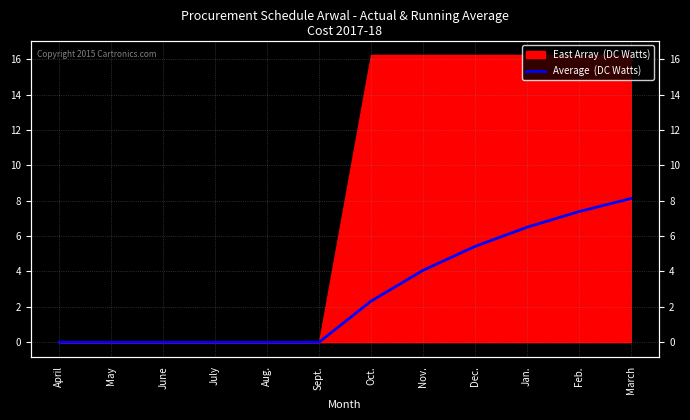

How many data points are above 2?

6